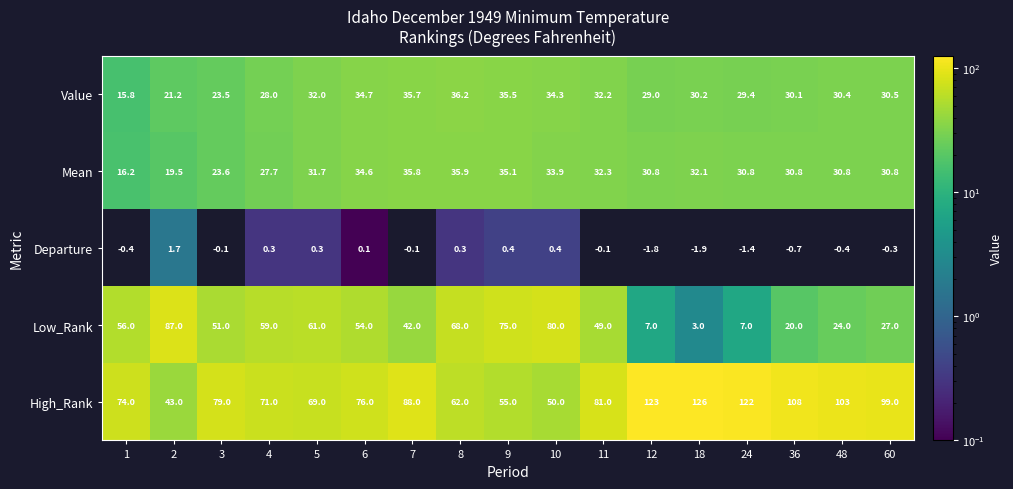

Between 6 and 36, which series saw the biggest shift?

Low_Rank